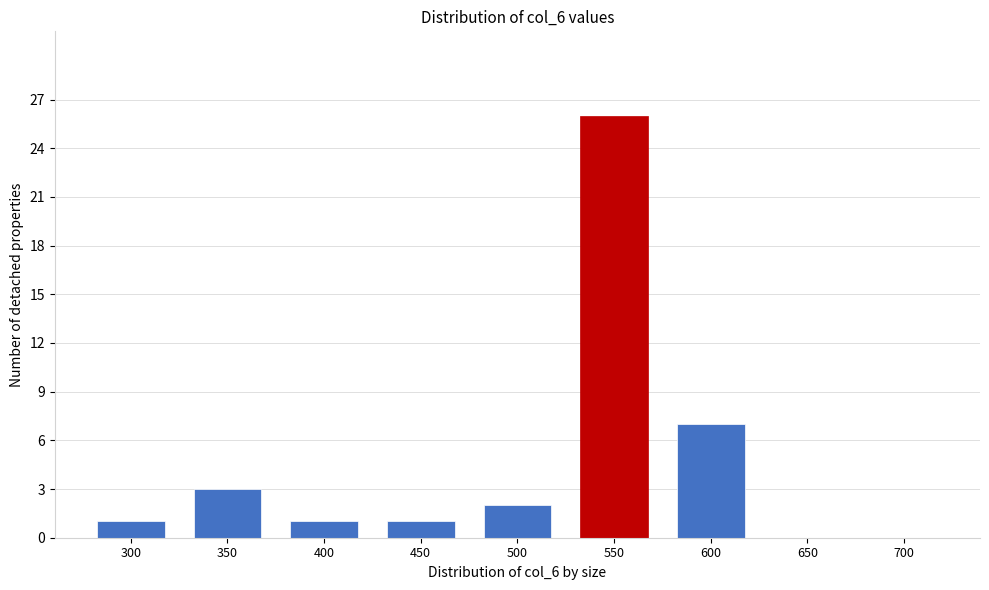

Reading right to left, extract all data points from this chart.

700=0	650=0	600=7	550=26	500=2	450=1	400=1	350=3	300=1